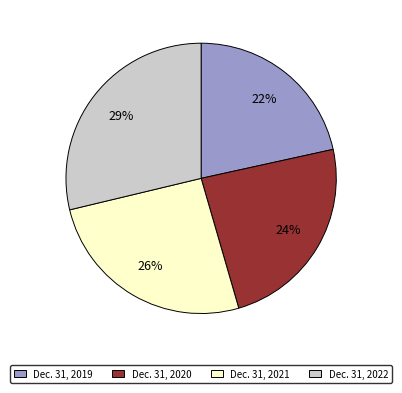

Is there a majority slice in this chart?

No